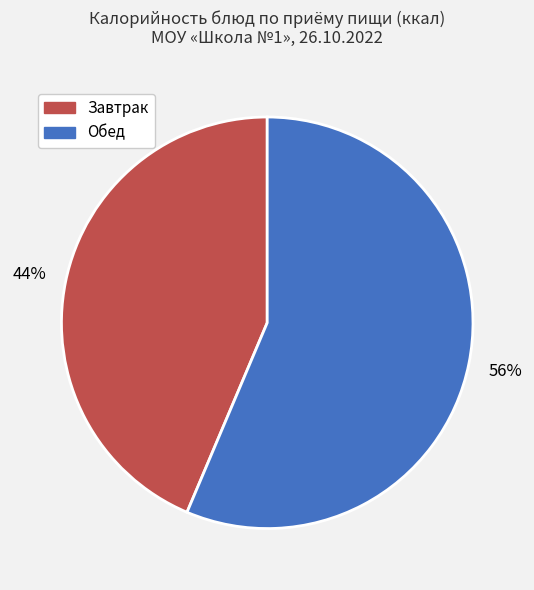

Does any single category account for the majority?

Yes